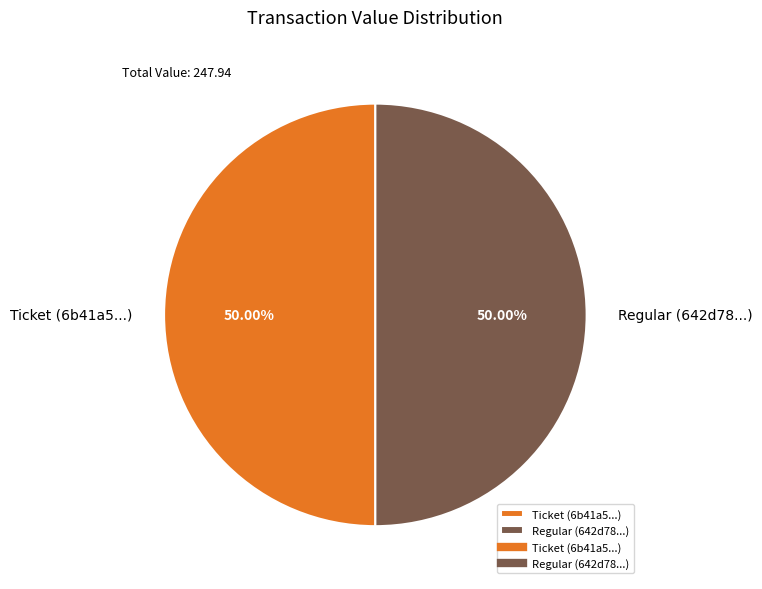

What is the ratio of the value at Ticket (6b41a5...) to the value at Regular (642d78...)?

1.0